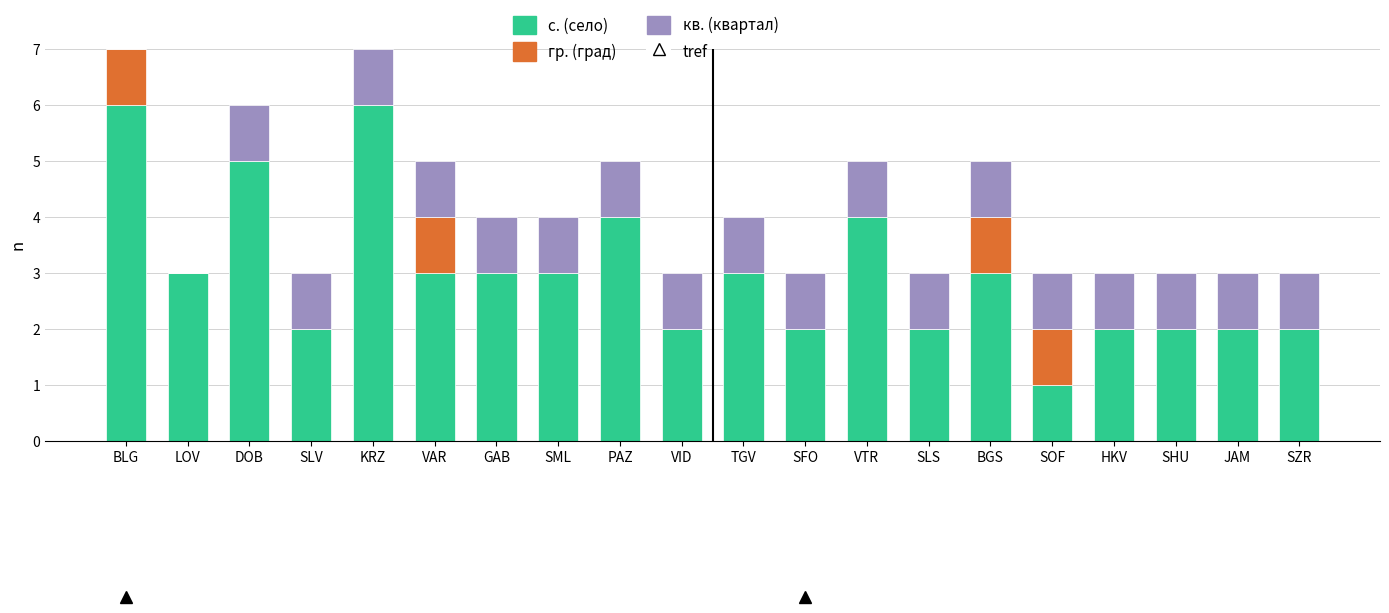

What is the total value across all series at VTR?

5